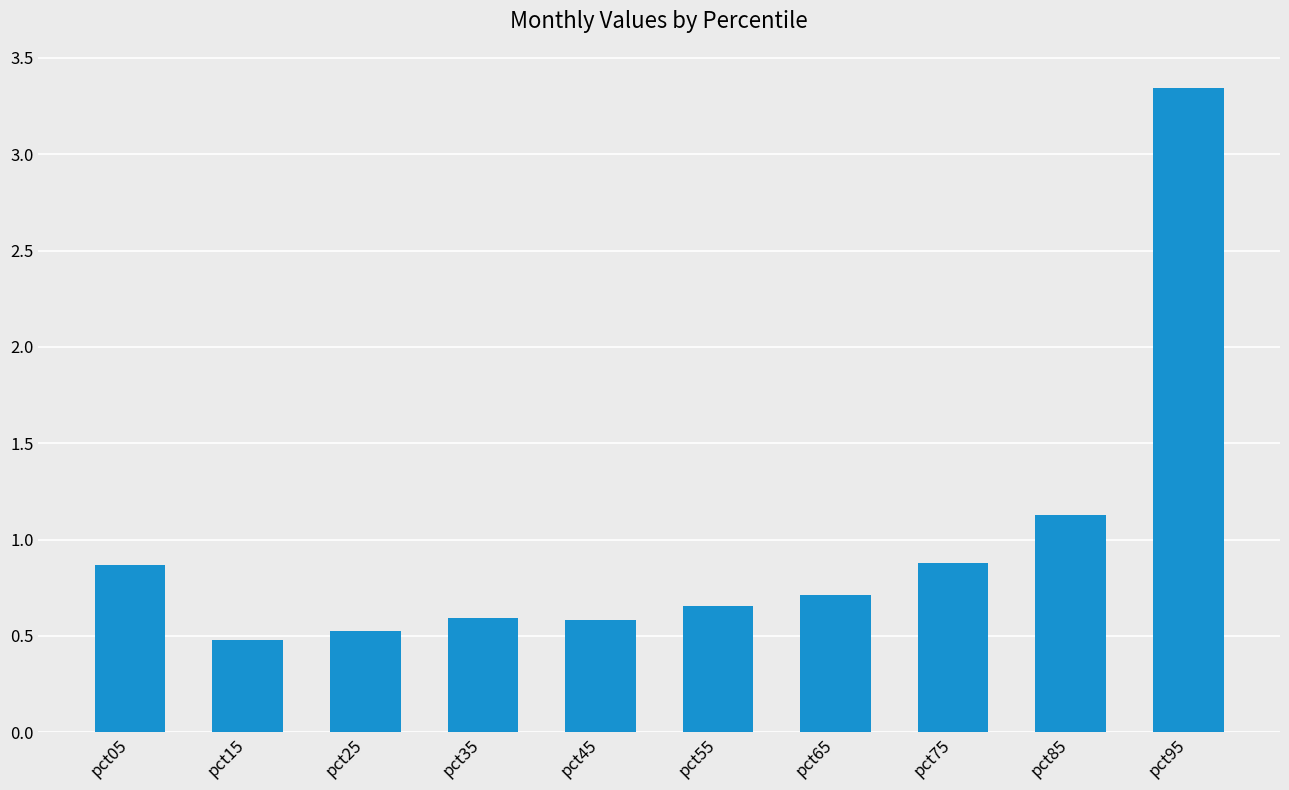

What is the approximate value at pct45?

0.6